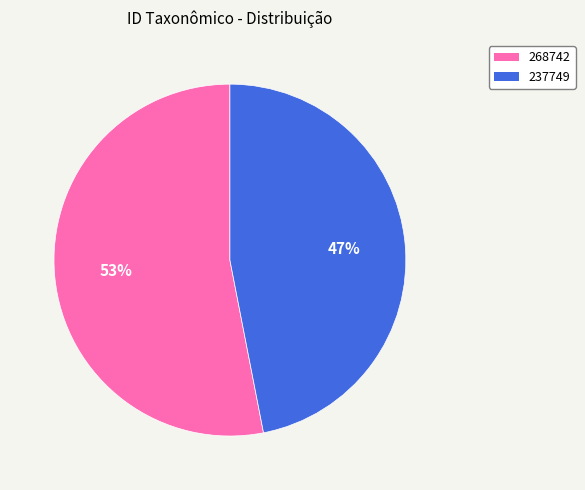

The 268742 slice represents 39% of the pie. True or false?

False